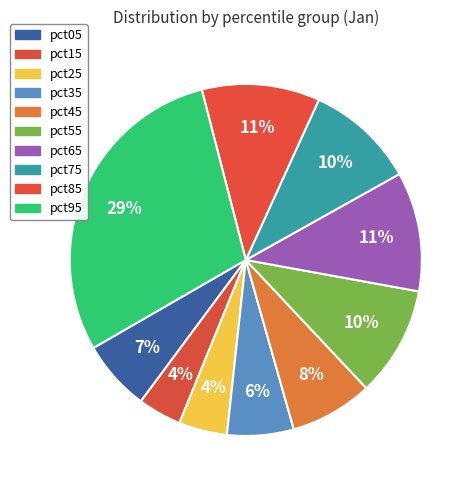

Is it true that pct05 is 7% of the pie?

True